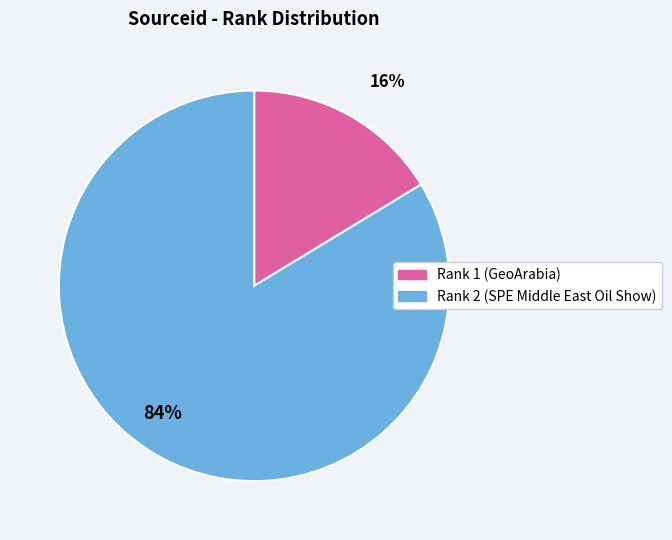

The 84% slice represents 84% of the pie. True or false?

True